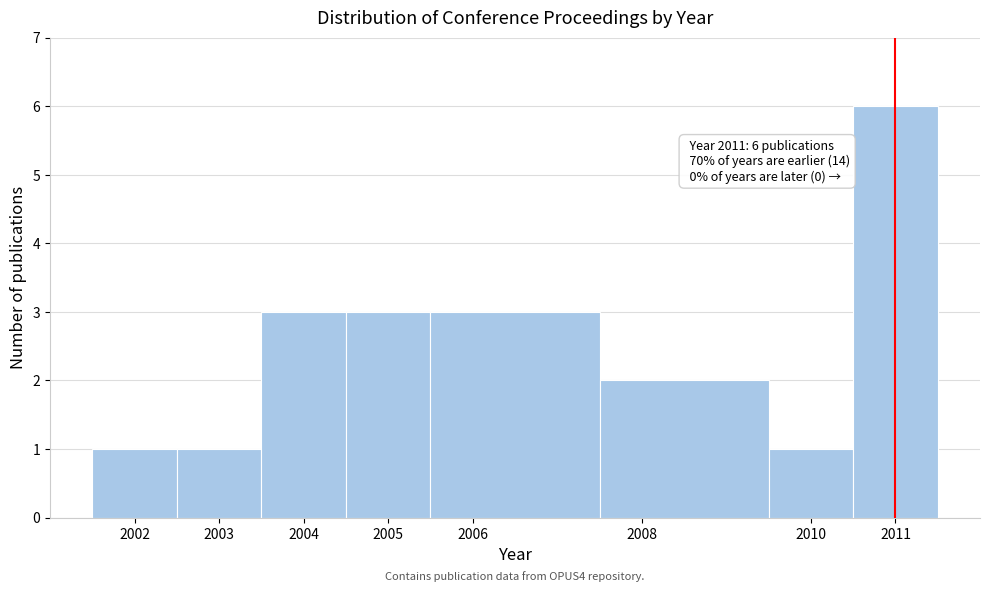

Over which range of the x-axis is the bar tallest?

2010.5 to 2011.5